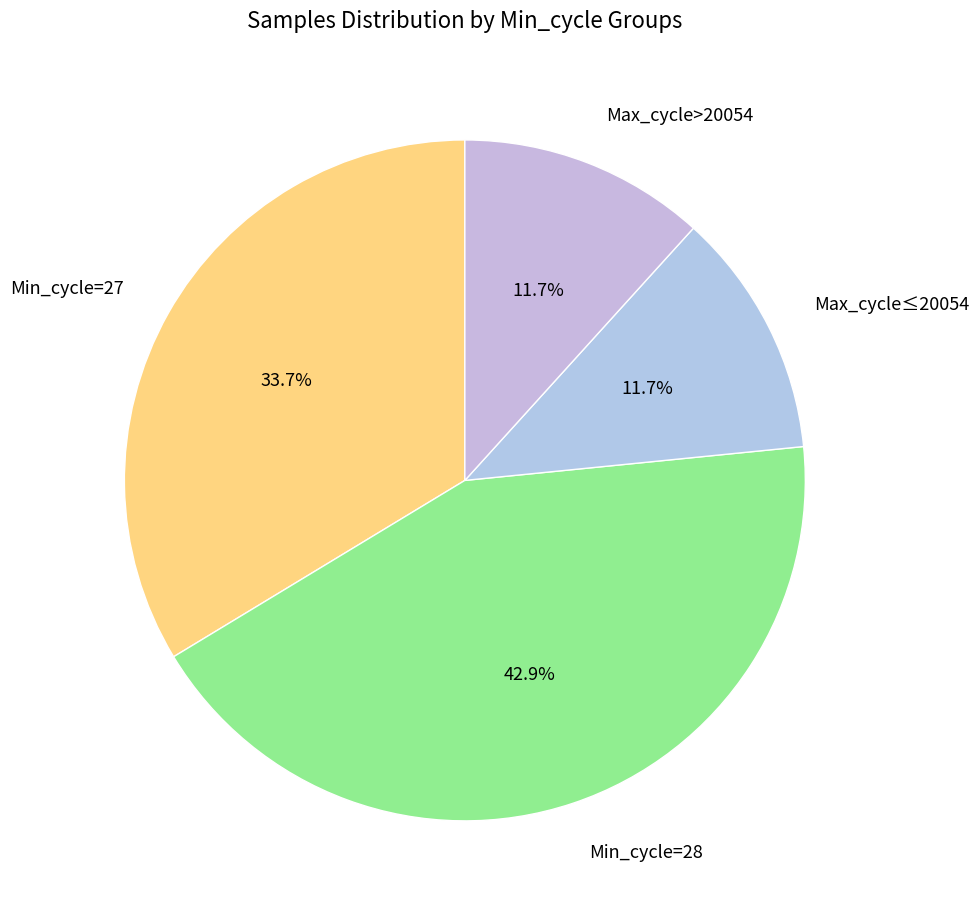

Does any single category account for the majority?

No